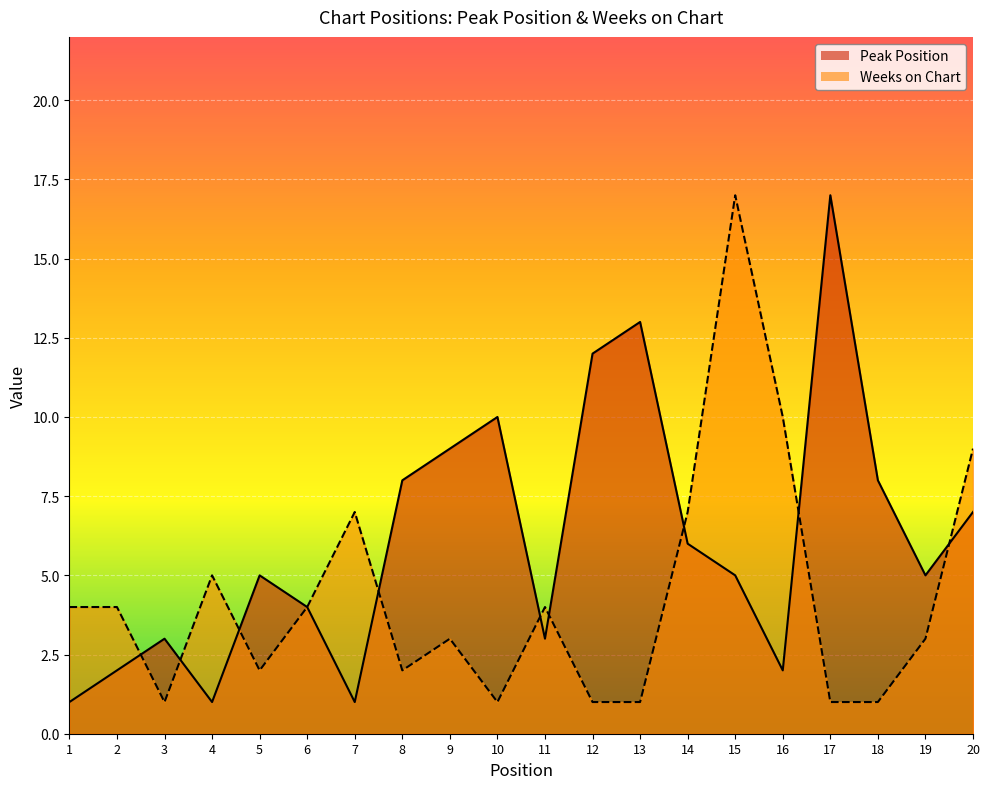

Which category has the lowest value in the Peak Position series?

1